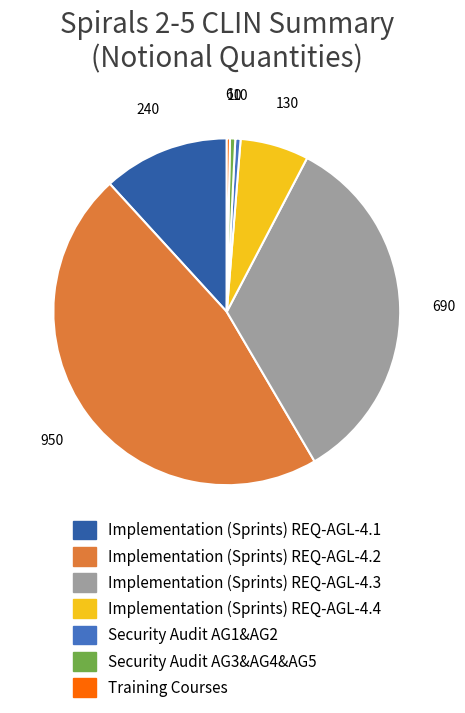

Is there a majority slice in this chart?

No